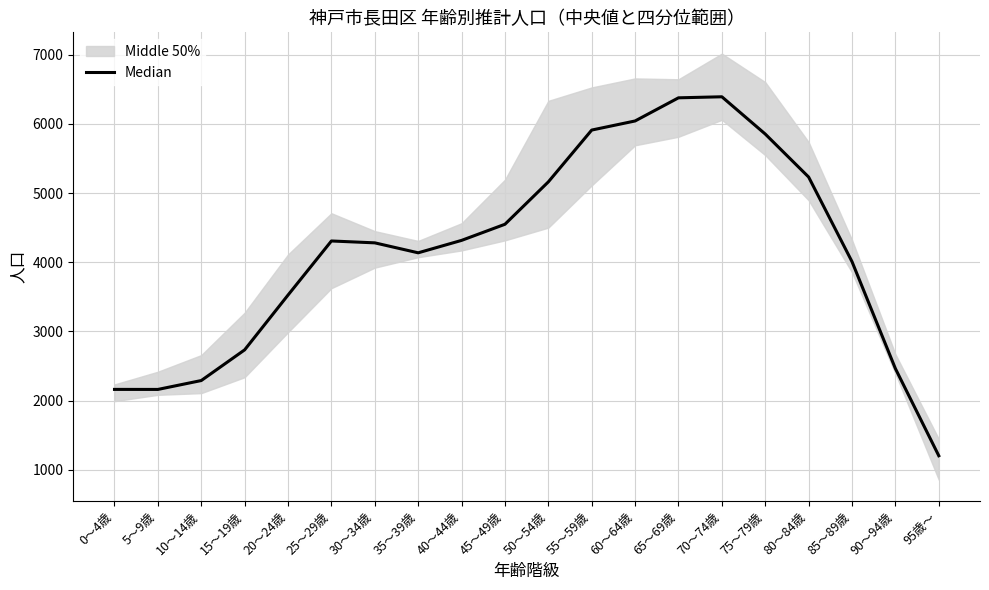

What is the maximum value shown in the chart?

6391.0